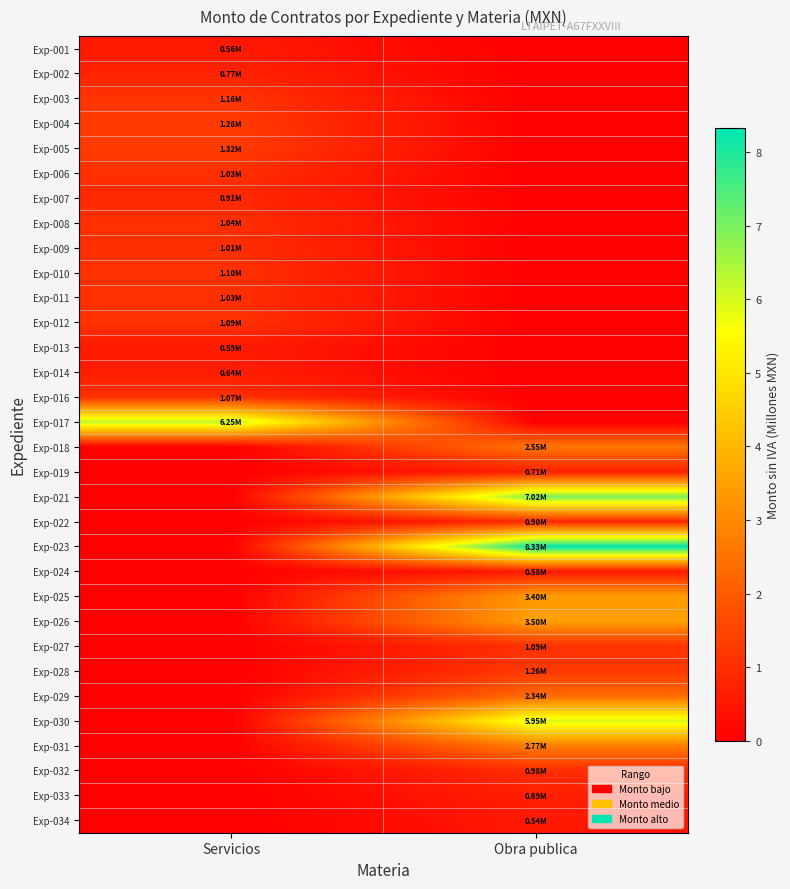

Reading left to right, what are all the values shown in this chart?

Exp-001: Servicios=0.6	Obra publica=0.0
Exp-002: Servicios=0.8	Obra publica=0.0
Exp-003: Servicios=1.2	Obra publica=0.0
Exp-004: Servicios=1.3	Obra publica=0.0
Exp-005: Servicios=1.3	Obra publica=0.0
Exp-006: Servicios=1.0	Obra publica=0.0
Exp-007: Servicios=0.9	Obra publica=0.0
Exp-008: Servicios=1.0	Obra publica=0.0
Exp-009: Servicios=1.0	Obra publica=0.0
Exp-010: Servicios=1.1	Obra publica=0.0
Exp-011: Servicios=1.0	Obra publica=0.0
Exp-012: Servicios=1.1	Obra publica=0.0
Exp-013: Servicios=0.6	Obra publica=0.0
Exp-014: Servicios=0.6	Obra publica=0.0
Exp-016: Servicios=1.1	Obra publica=0.0
Exp-017: Servicios=6.2	Obra publica=0.0
Exp-018: Servicios=0.0	Obra publica=2.6
Exp-019: Servicios=0.0	Obra publica=0.7
Exp-021: Servicios=0.0	Obra publica=7.0
Exp-022: Servicios=0.0	Obra publica=0.9
Exp-023: Servicios=0.0	Obra publica=8.3
Exp-024: Servicios=0.0	Obra publica=0.6
Exp-025: Servicios=0.0	Obra publica=3.4
Exp-026: Servicios=0.0	Obra publica=3.5
Exp-027: Servicios=0.0	Obra publica=1.1
Exp-028: Servicios=0.0	Obra publica=1.3
Exp-029: Servicios=0.0	Obra publica=2.3
Exp-030: Servicios=0.0	Obra publica=5.9
Exp-031: Servicios=0.0	Obra publica=2.8
Exp-032: Servicios=0.0	Obra publica=1.0
Exp-033: Servicios=0.0	Obra publica=0.7
Exp-034: Servicios=0.0	Obra publica=0.5